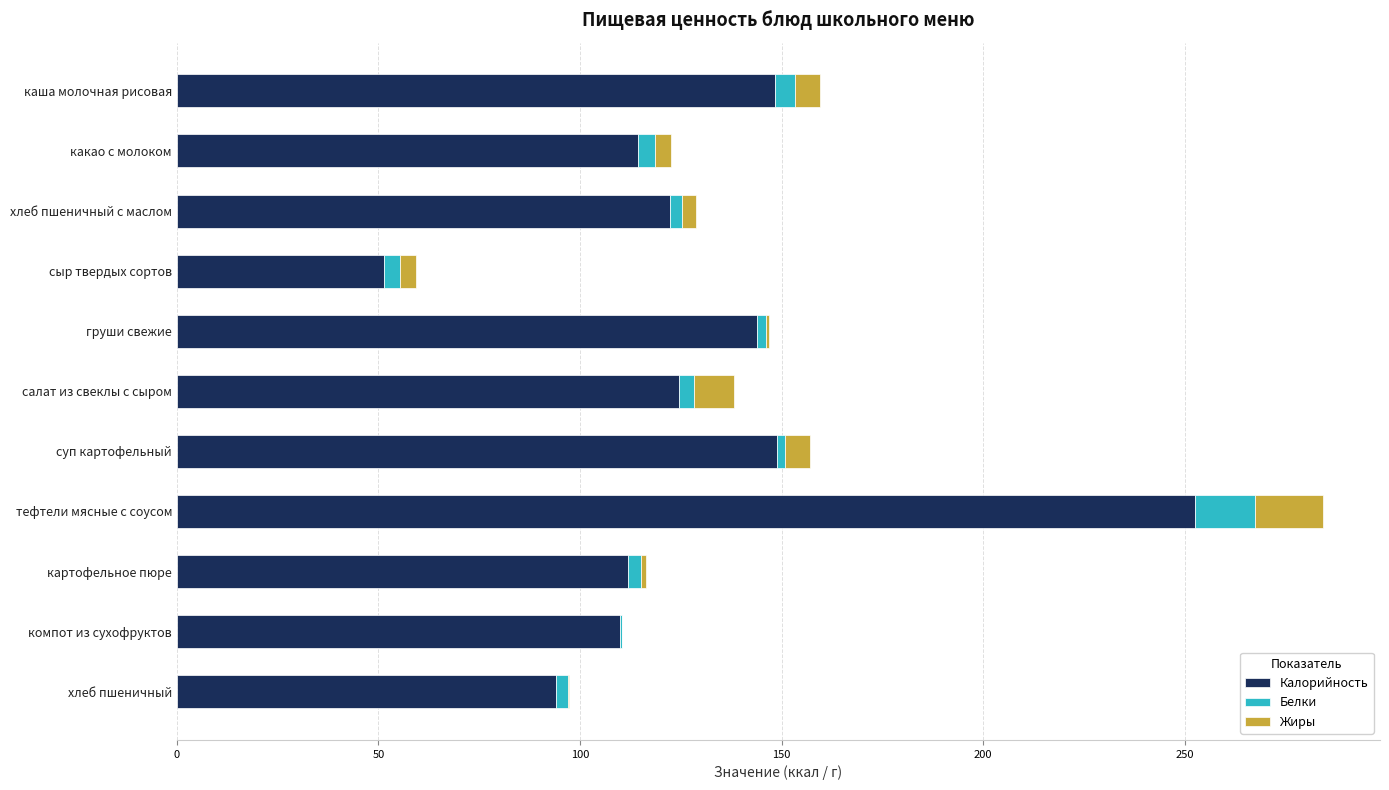

At which category is the sum across all series the highest?

тефтели мясные с соусом